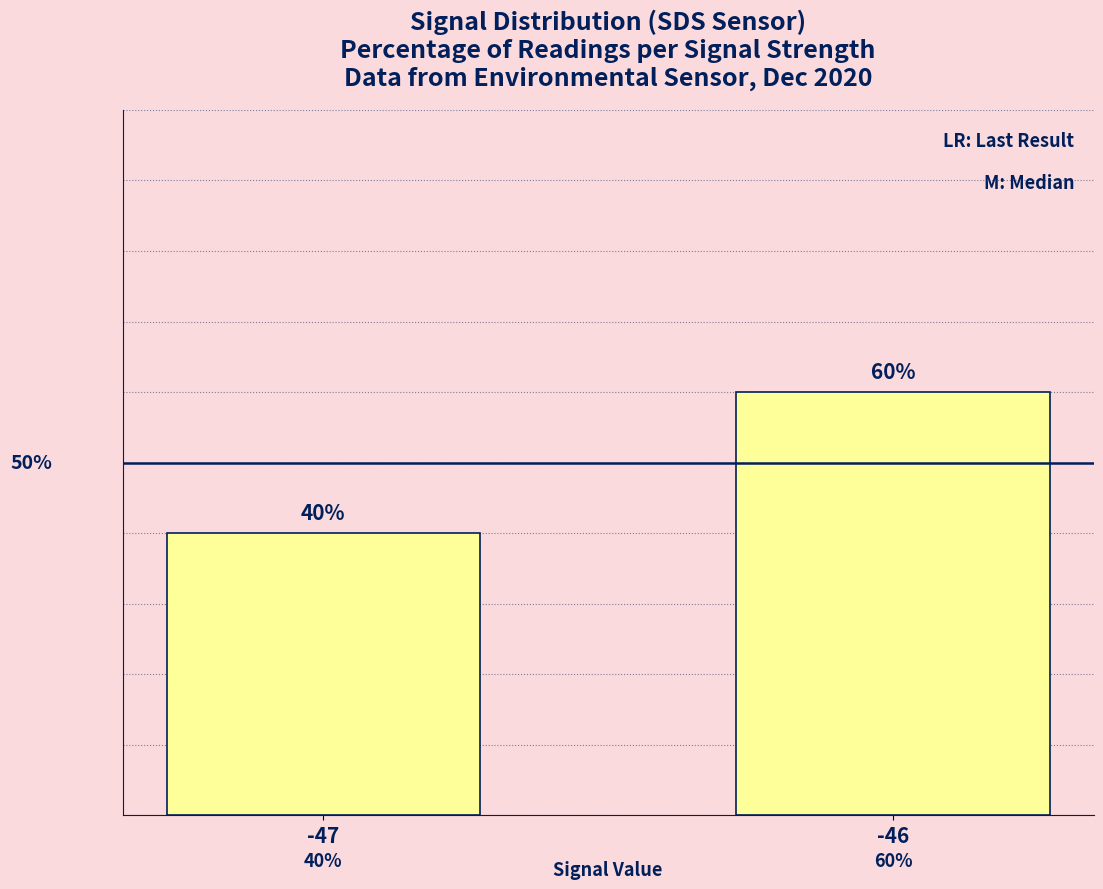

List the labels in order of value, largest first.

-46, -47